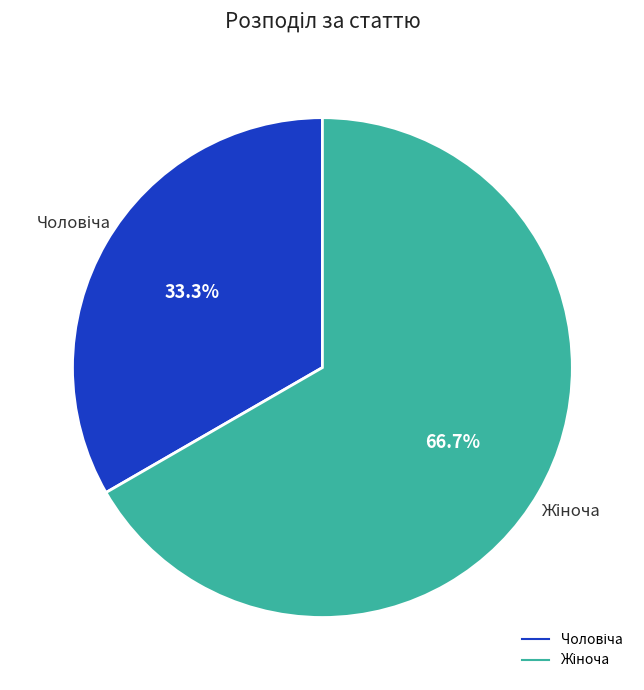

Does any single category account for the majority?

Yes